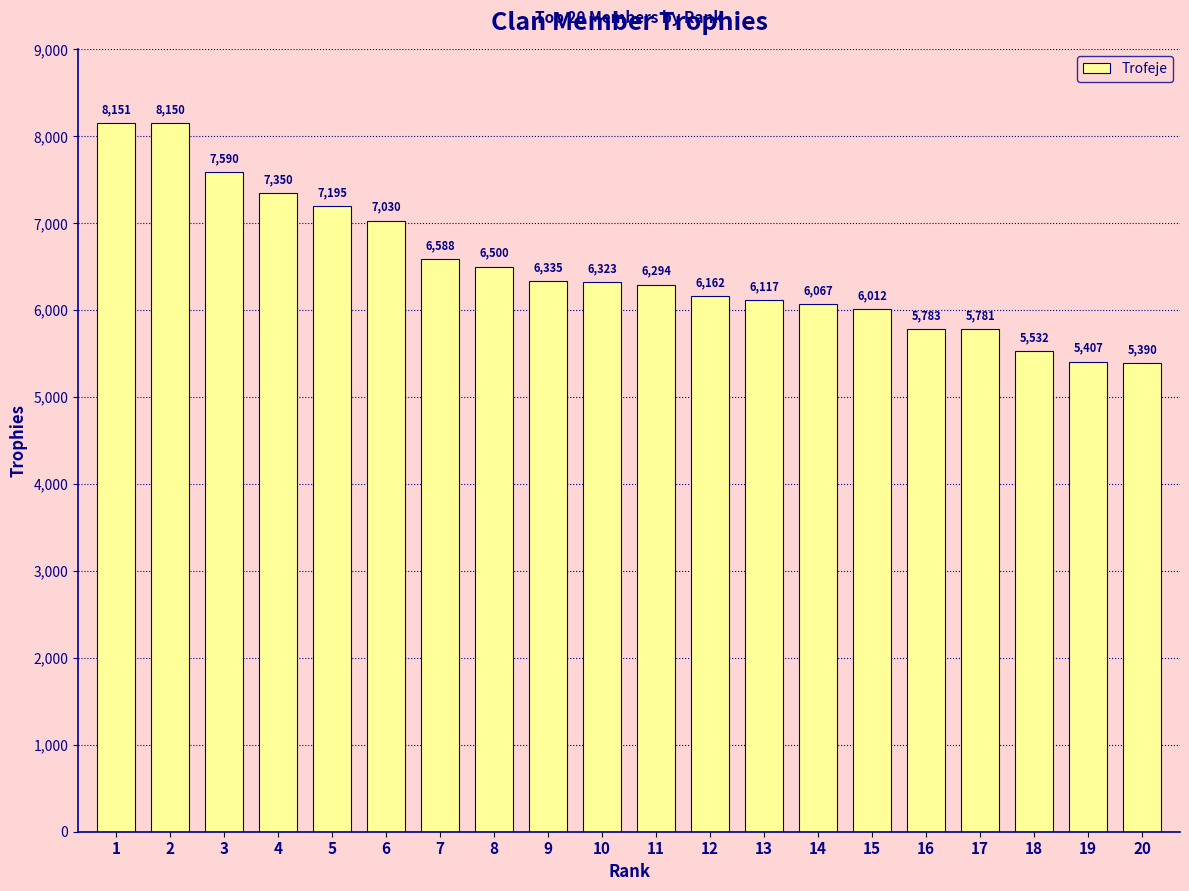

What is the ratio of the value at 6 to the value at 19?

1.3